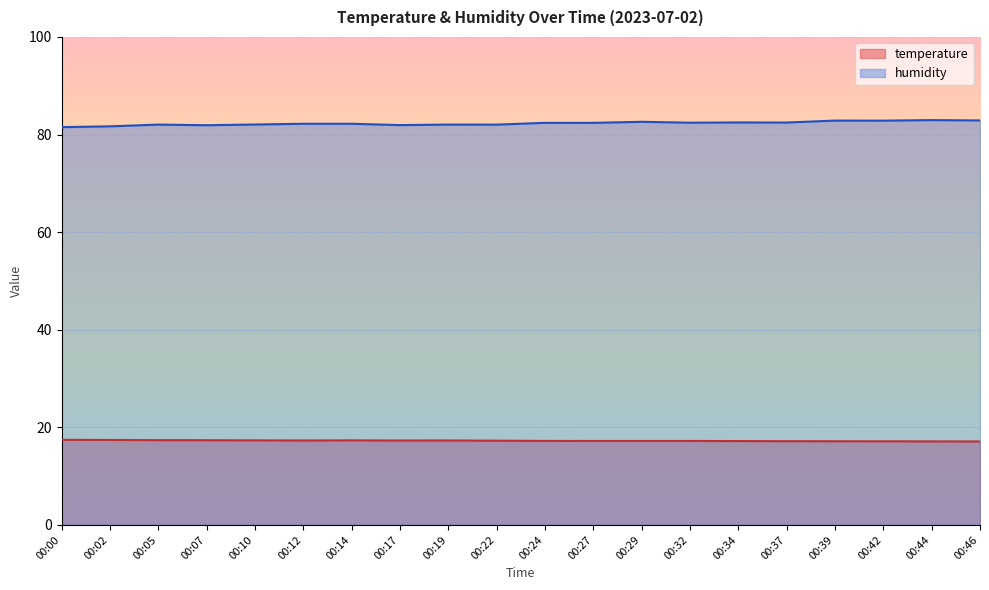

Read the humidity value at 00:22.

82.0